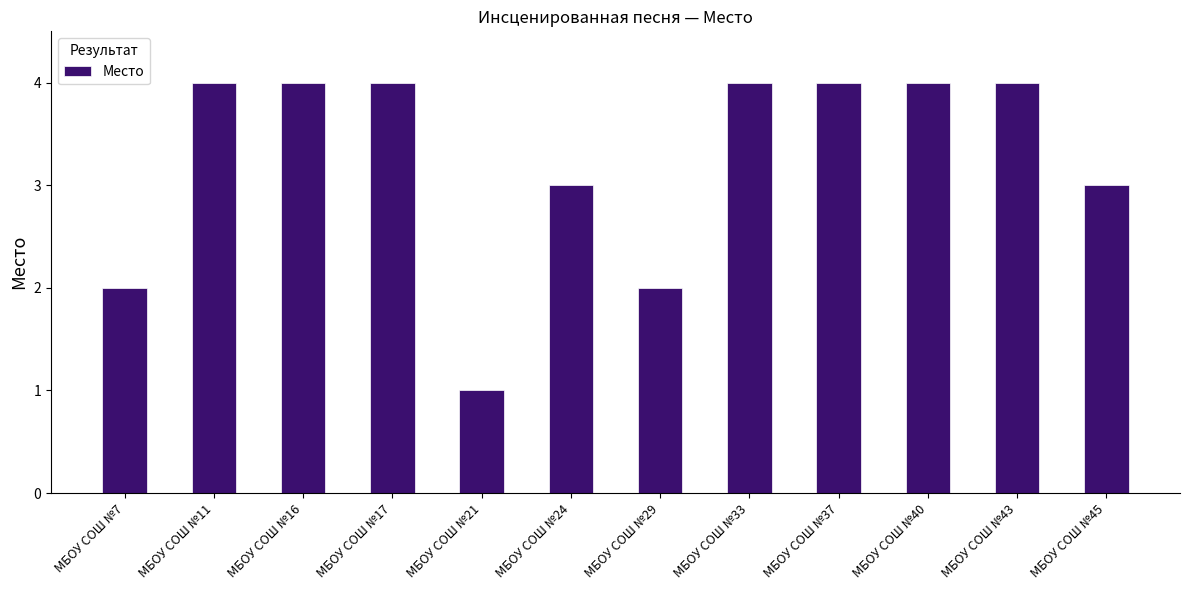

Reading left to right, what are all the values shown in this chart?

МБОУ СОШ №7=2	МБОУ СОШ №11=4	МБОУ СОШ №16=4	МБОУ СОШ №17=4	МБОУ СОШ №21=1	МБОУ СОШ №24=3	МБОУ СОШ №29=2	МБОУ СОШ №33=4	МБОУ СОШ №37=4	МБОУ СОШ №40=4	МБОУ СОШ №43=4	МБОУ СОШ №45=3